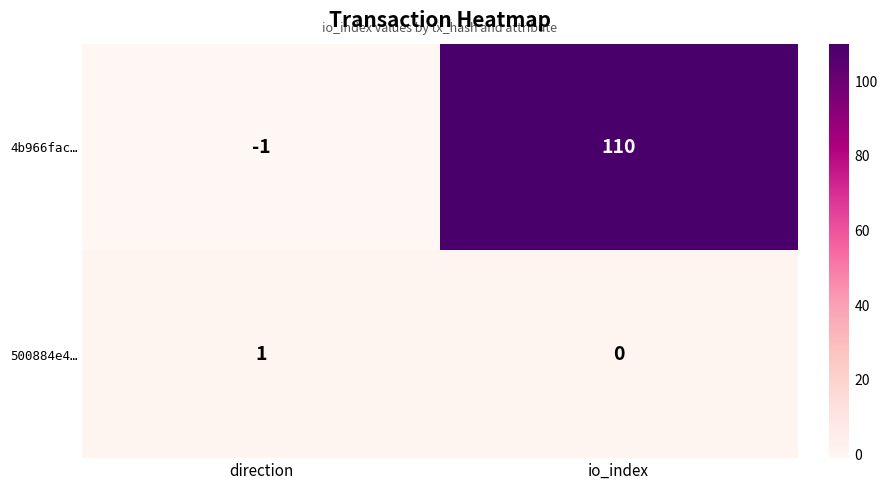

Which series changed the most between direction and io_index?

4b966fac…